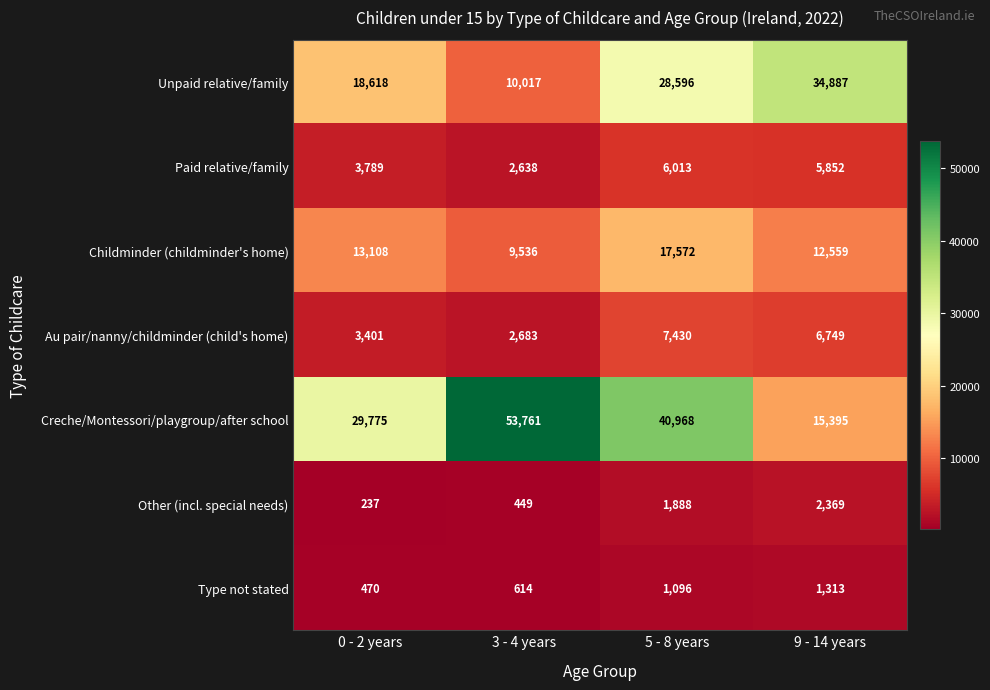

What is the sum of all Au pair/nanny/childminder (child's home) values?

20263